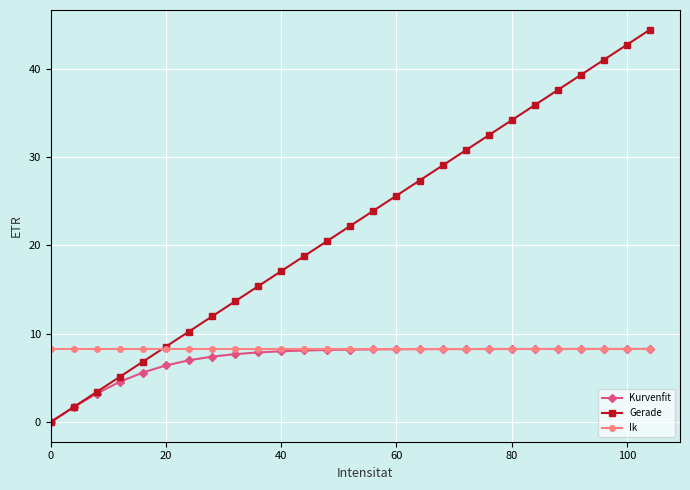

What is the value of the Kurvenfit point at the 12th from the left?

8.1